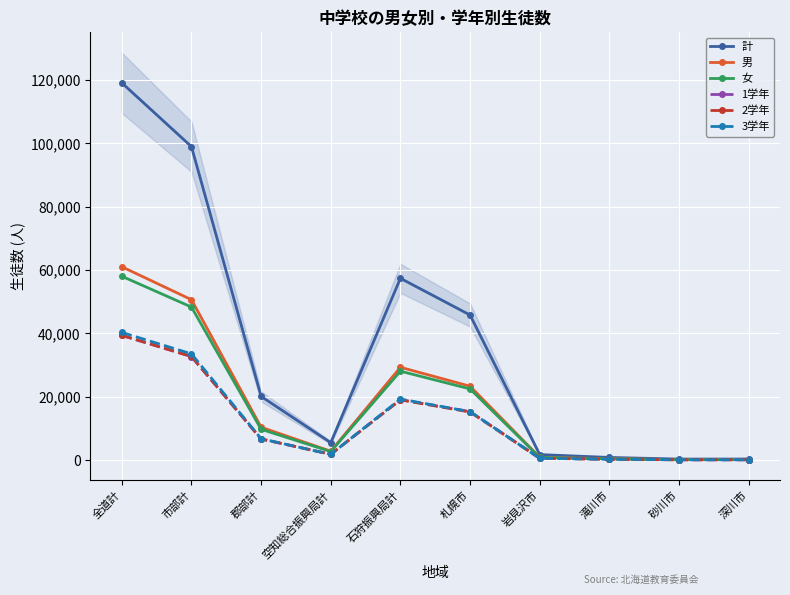

Which category has the highest value across all series?

全道計